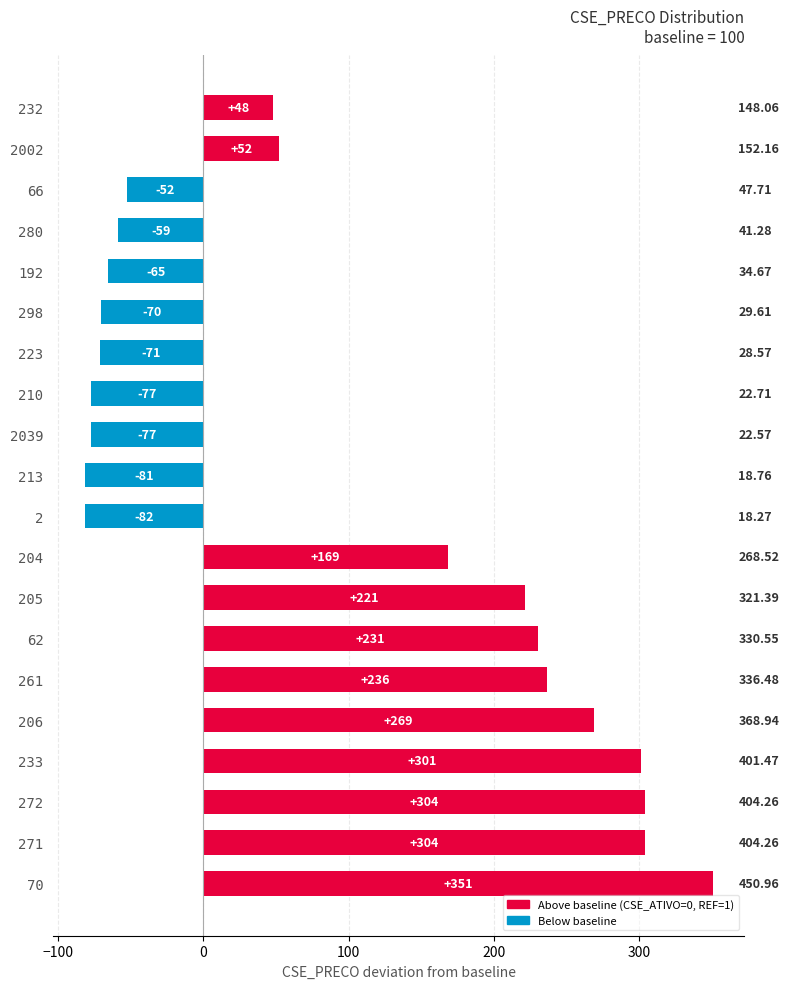

Are the bars horizontal?

Yes